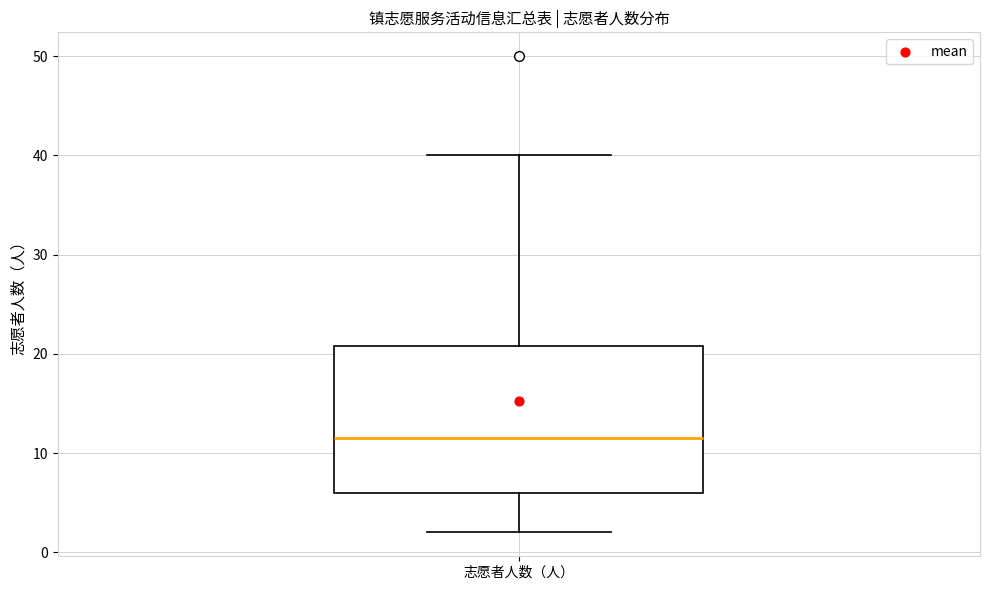

Where does the upper whisker of the box for 志愿者人数（人） end on the y-axis? The values are not printed on the chart, so give them approximately, as read against the axis.

40